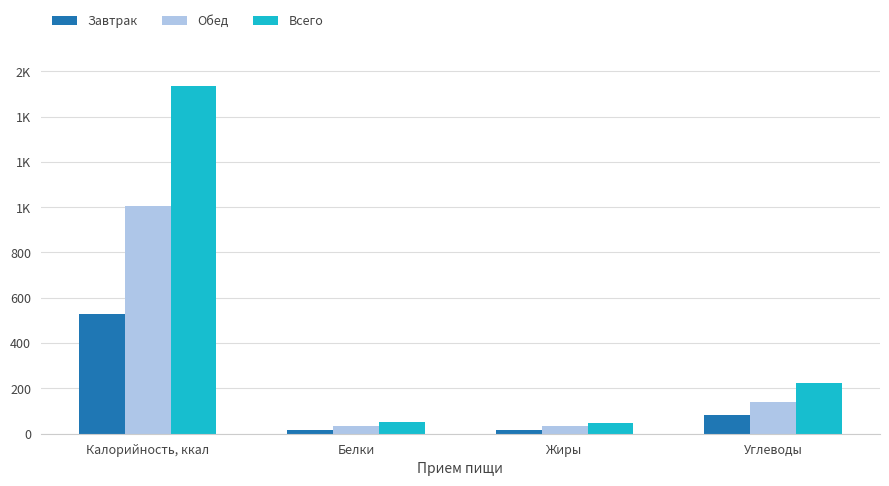

What position from the right is Калорийность, ккал?

4